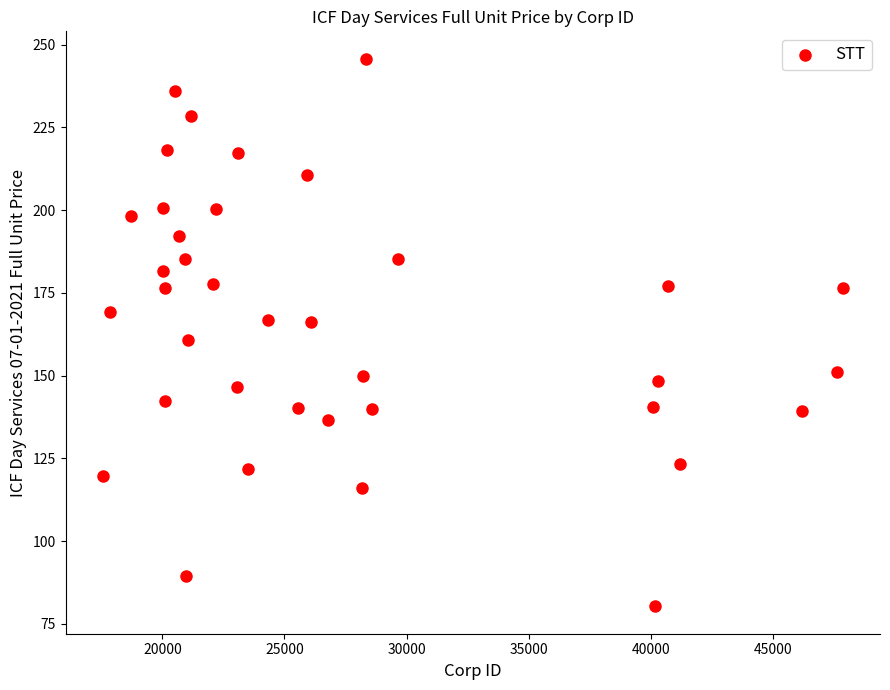

What is the range of X values (max minus min)?

30320.0